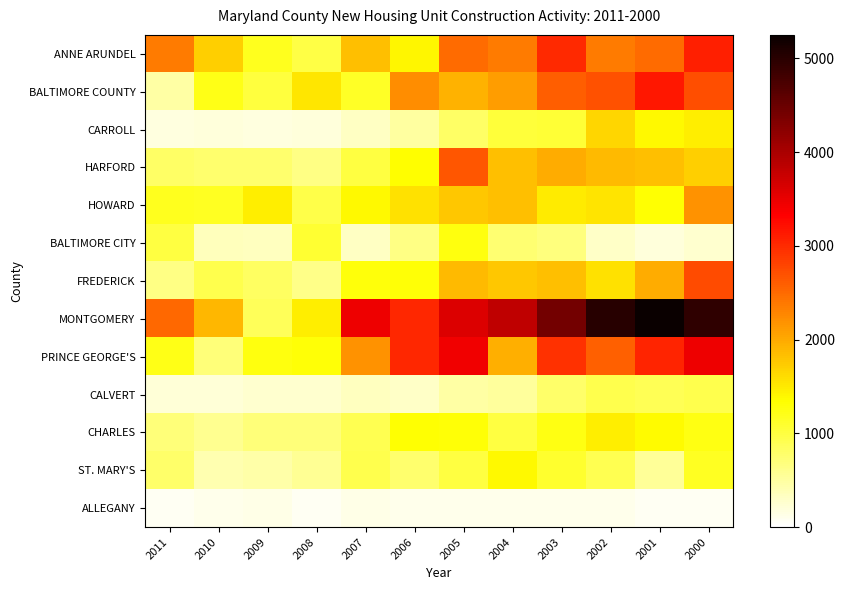

List the series in order of their peak value, lowest first.

ALLEGANY, CALVERT, BALTIMORE CITY, ST. MARY'S, CHARLES, CARROLL, HOWARD, HARFORD, FREDERICK, ANNE ARUNDEL, BALTIMORE COUNTY, PRINCE GEORGE'S, MONTGOMERY